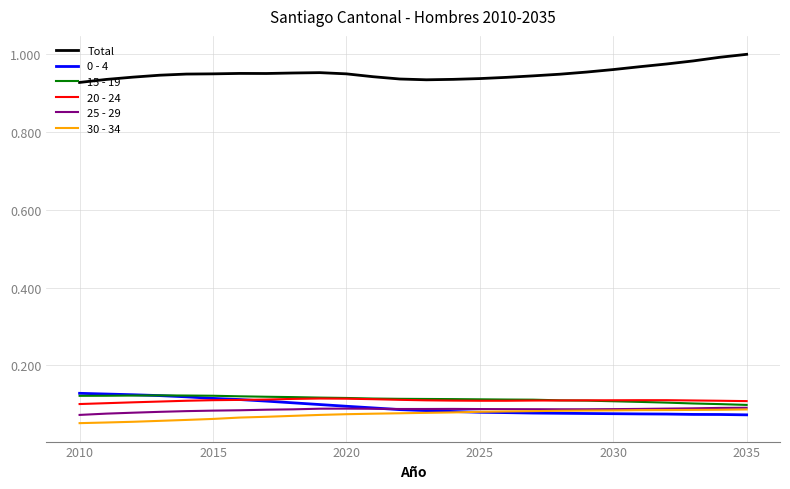

At how many categories does at least one series exceed 0?

26